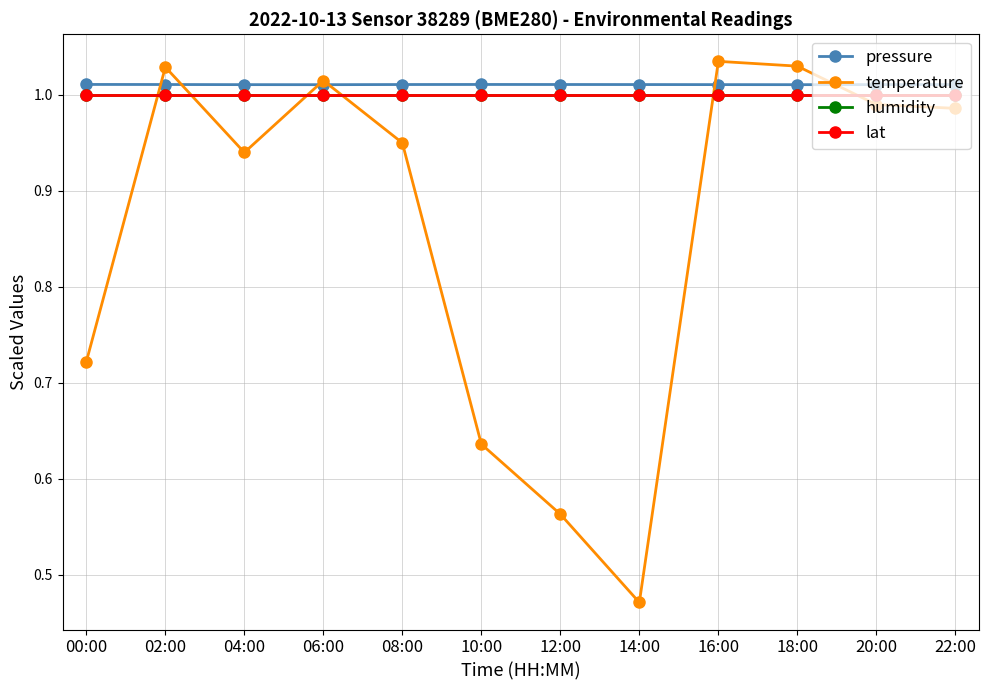

Rank the series at 10:00 from lowest to highest value.

temperature, humidity, lat, pressure